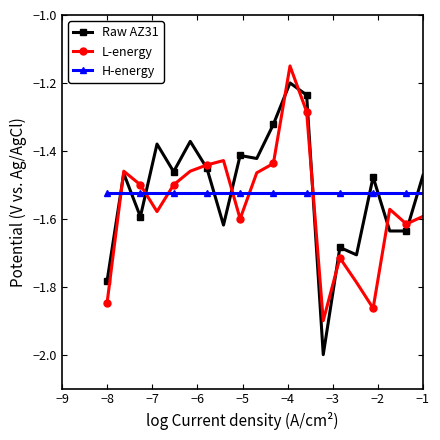

True or false: L-energy and H-energy cross at least once.

True